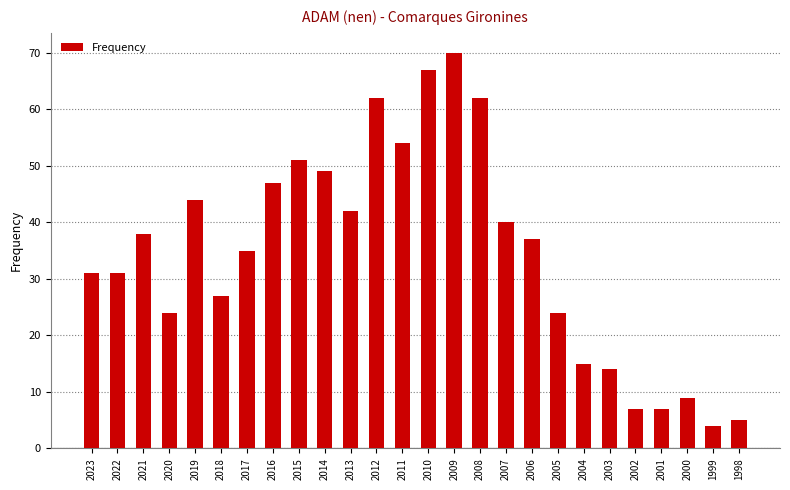

Reading left to right, transcribe all the data shown in this chart.

2023=31	2022=31	2021=38	2020=24	2019=44	2018=27	2017=35	2016=47	2015=51	2014=49	2013=42	2012=62	2011=54	2010=67	2009=70	2008=62	2007=40	2006=37	2005=24	2004=15	2003=14	2002=7	2001=7	2000=9	1999=4	1998=5